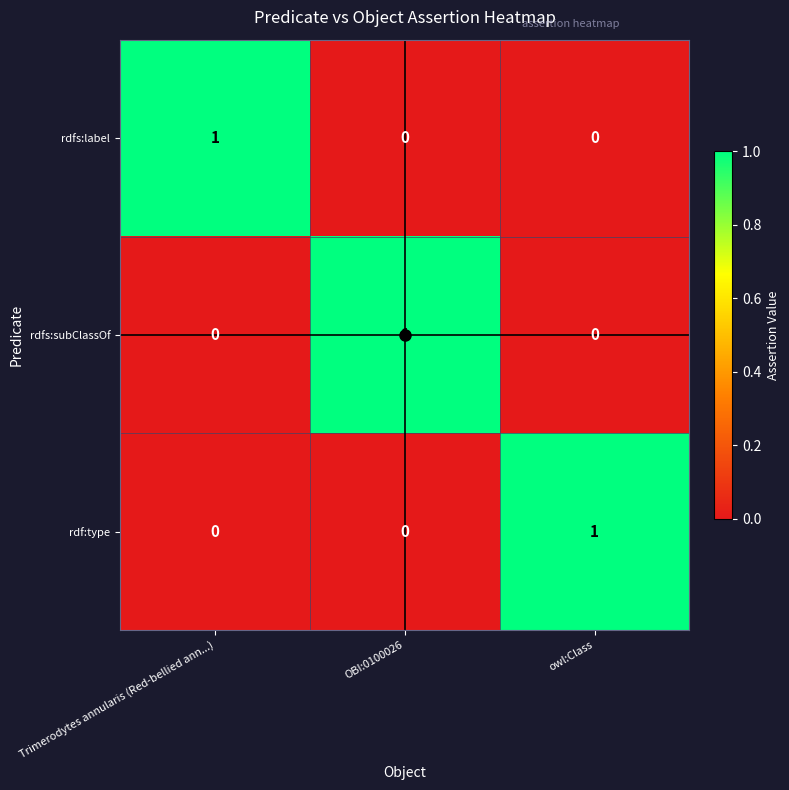

Count the rdfs:label values in the range 0 to 1.

3